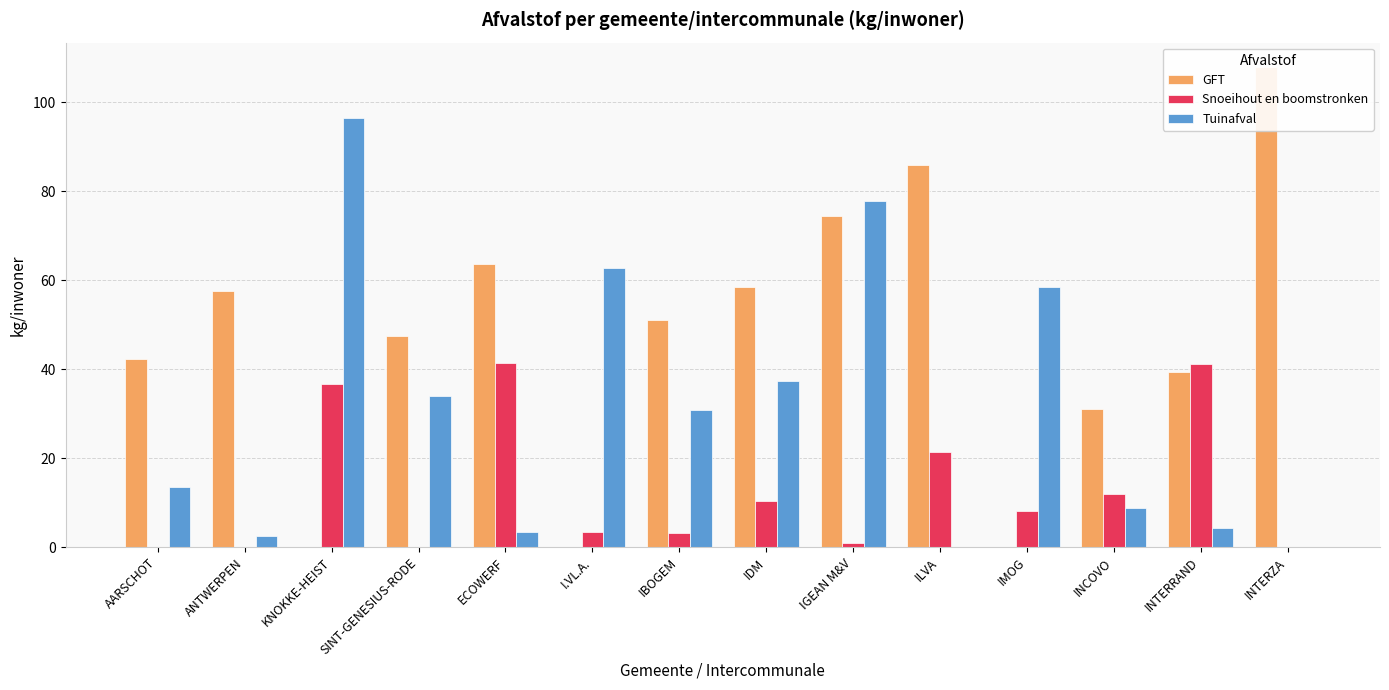

What are all the series names shown in the legend?

GFT, Snoeihout en boomstronken, Tuinafval